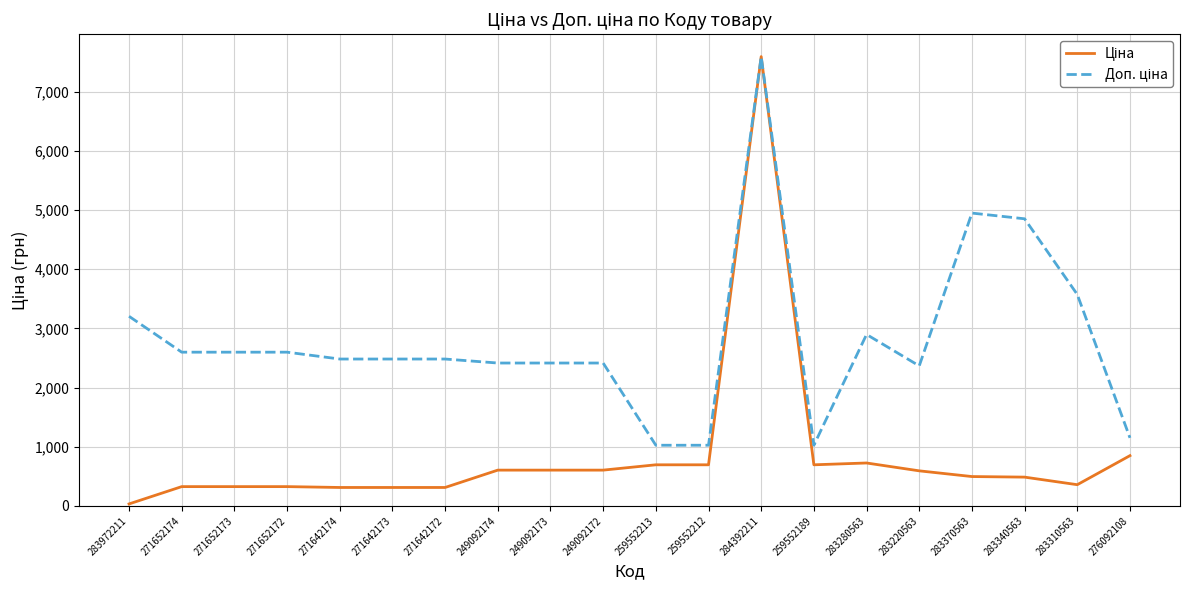

At which category is the sum across all series the highest?

284392211